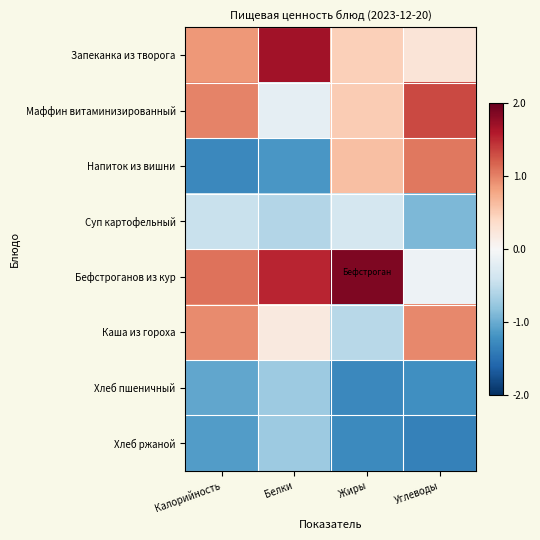

What is the smallest value displayed?

-1.4